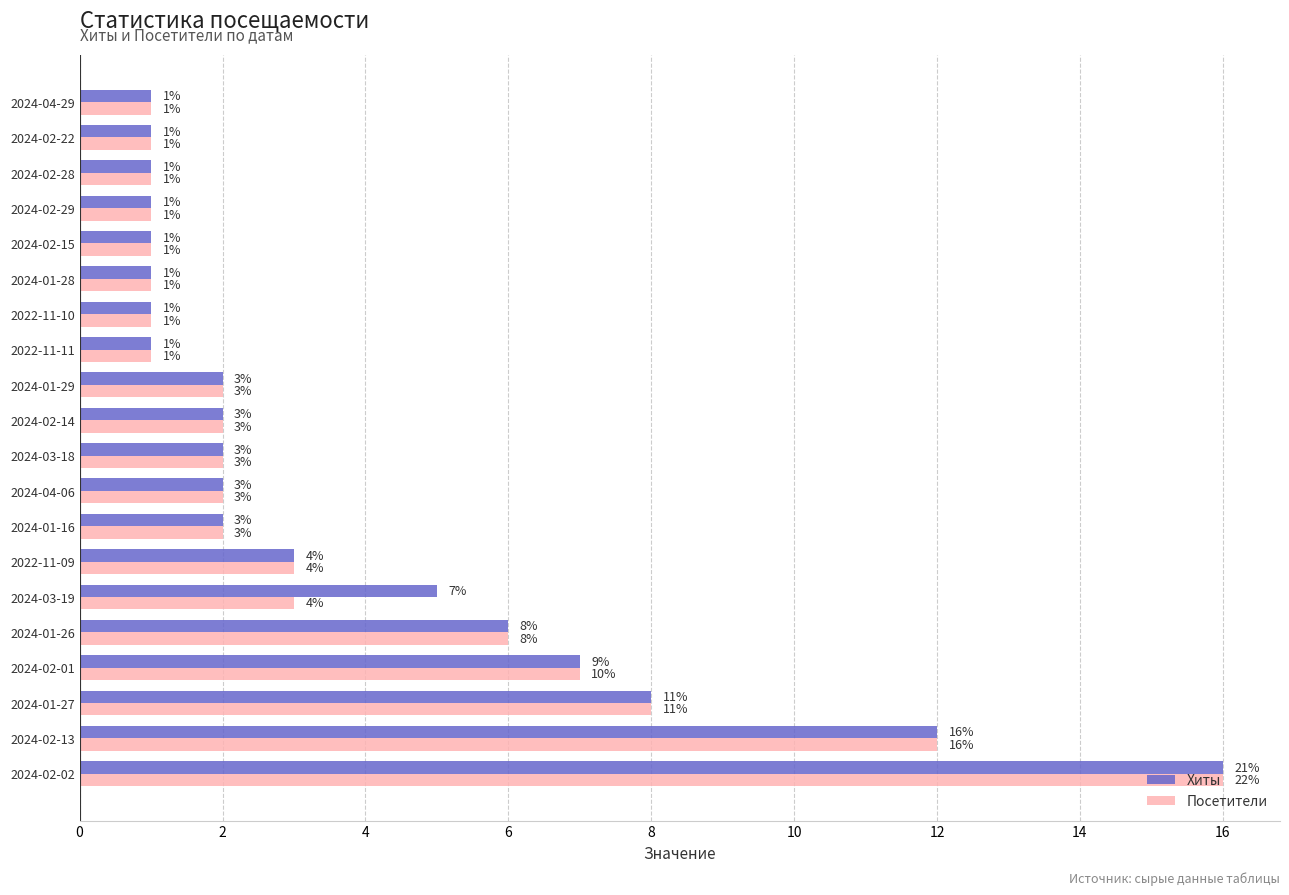

What is the difference between the maximum and minimum values in the Хиты series?

15